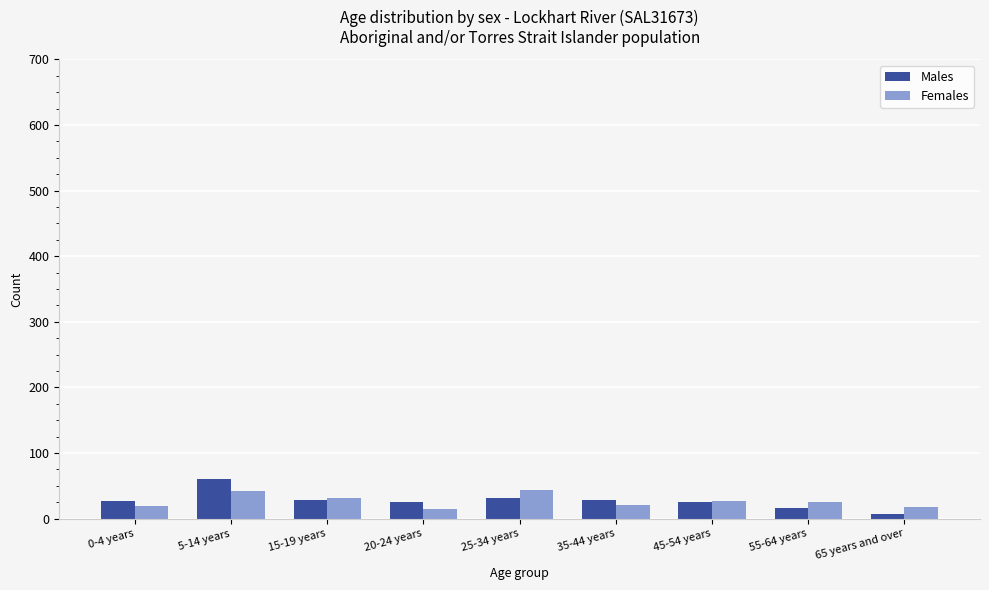

Which series has the largest range (max minus min)?

Males